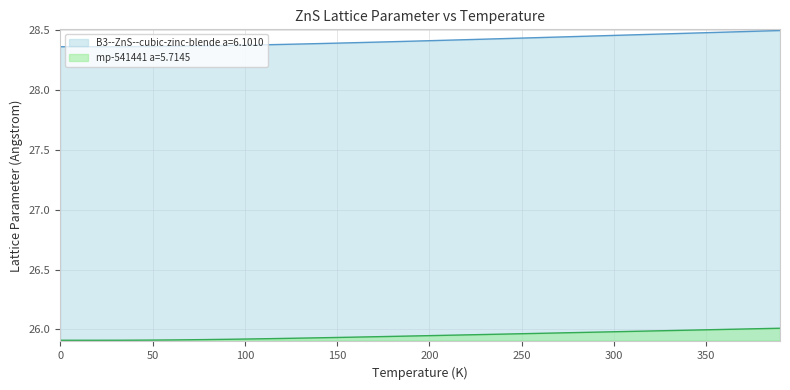

List the series in order of their peak value, highest first.

B3--ZnS--cubic-zinc-blende a=6.1010, mp-541441 a=5.7145